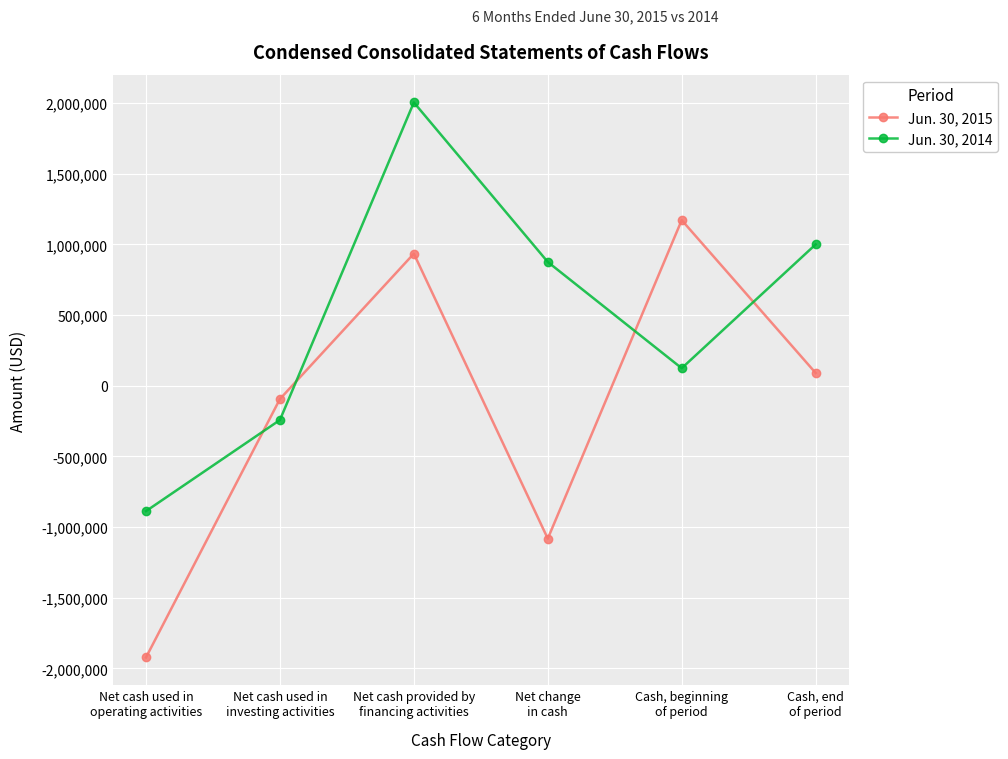

How many data points in Jun. 30, 2014 are less than 876041?

3